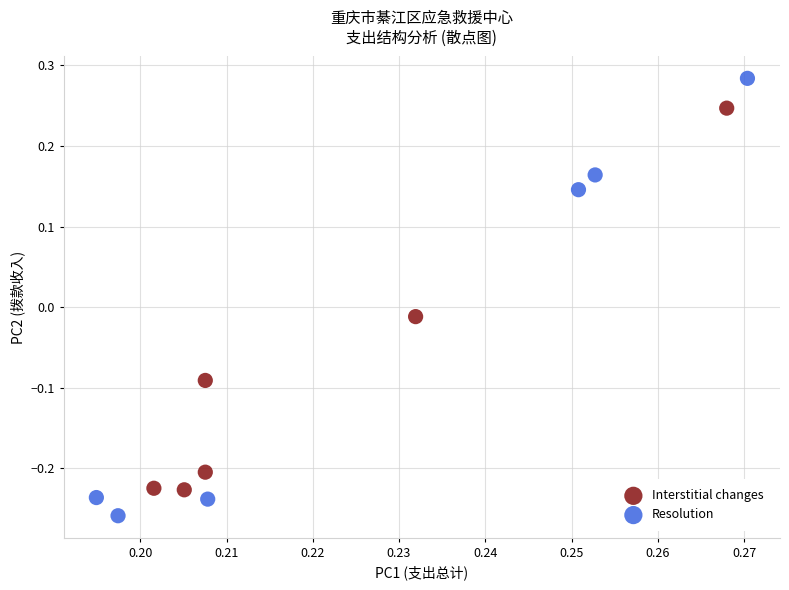

Which series has the widest spread of Y values?

Resolution